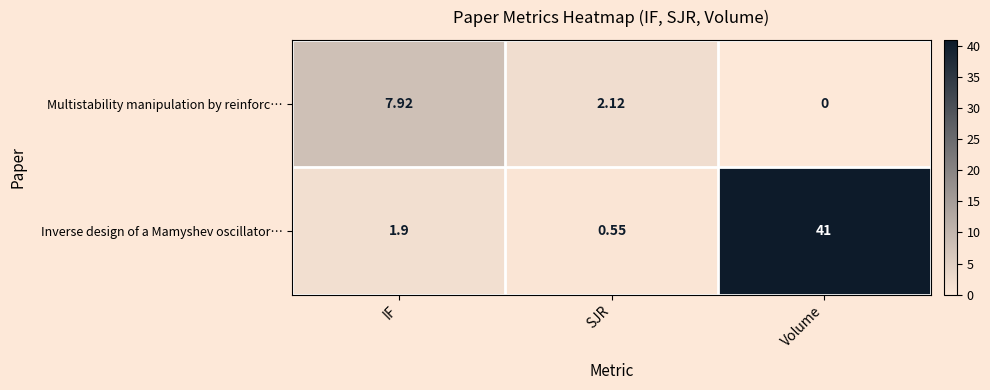

At which label does Multistability manipulation by reinforc… first exceed 2?

IF